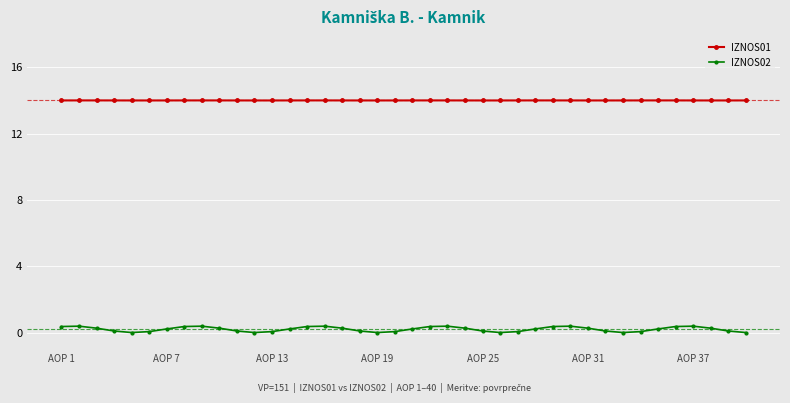

What is the maximum value for IZNOS02?

0.4